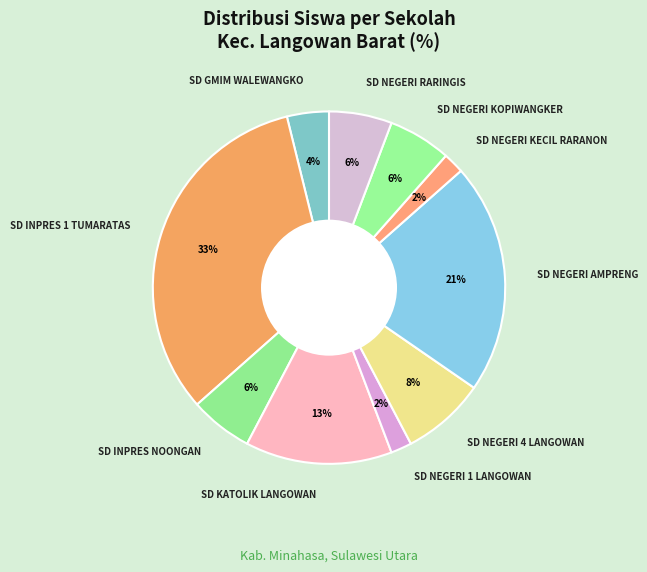

To the nearest percent, what percentage of the pie is SD INPRES NOONGAN?

6%